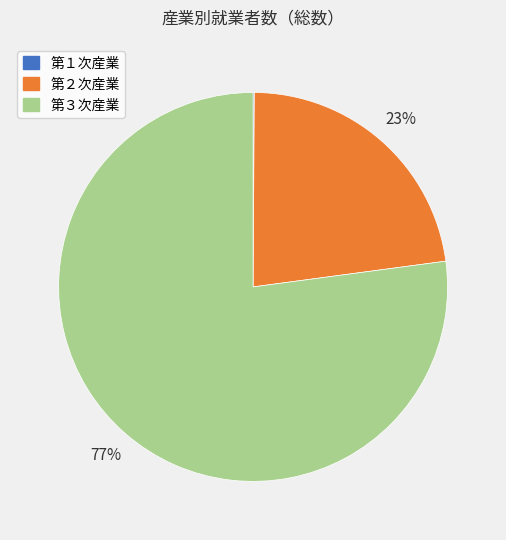

To the nearest percent, what percentage of the pie is 第２次産業?

23%